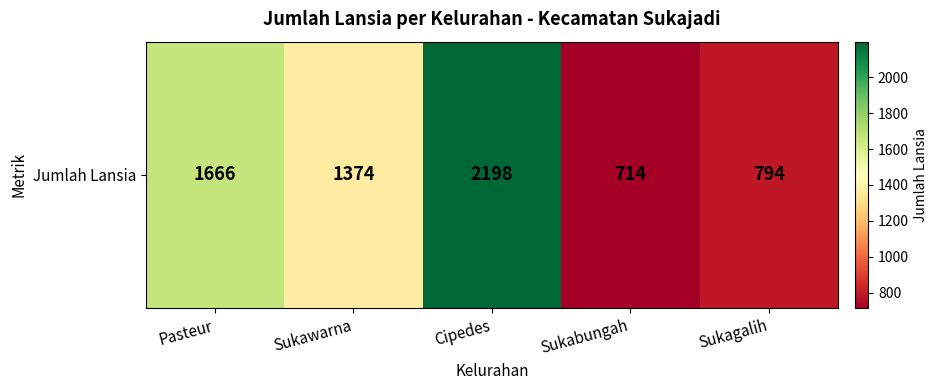

What is the sum of the values at Sukagalih and Cipedes?

2992